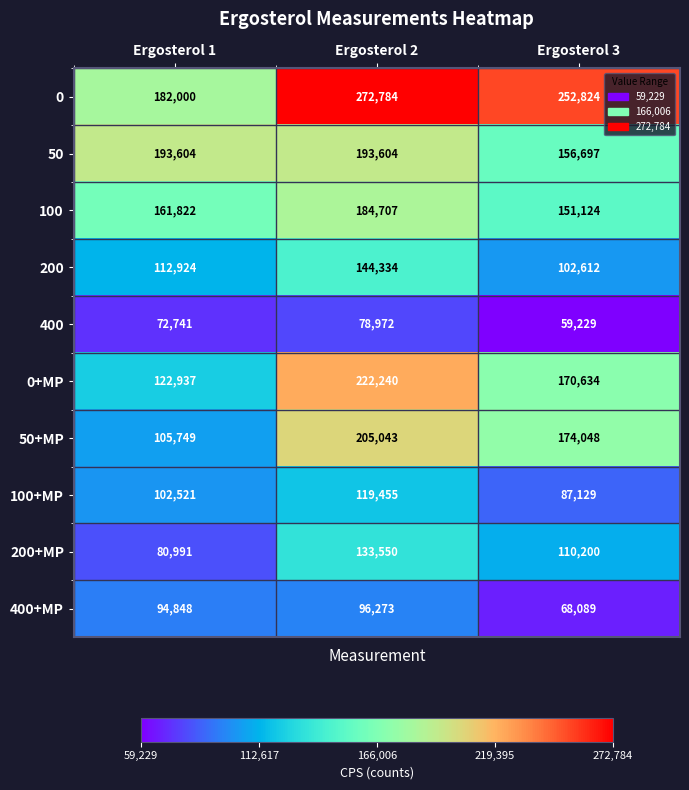

Between Ergosterol 2 and Ergosterol 3, which series saw the biggest shift?

0+MP